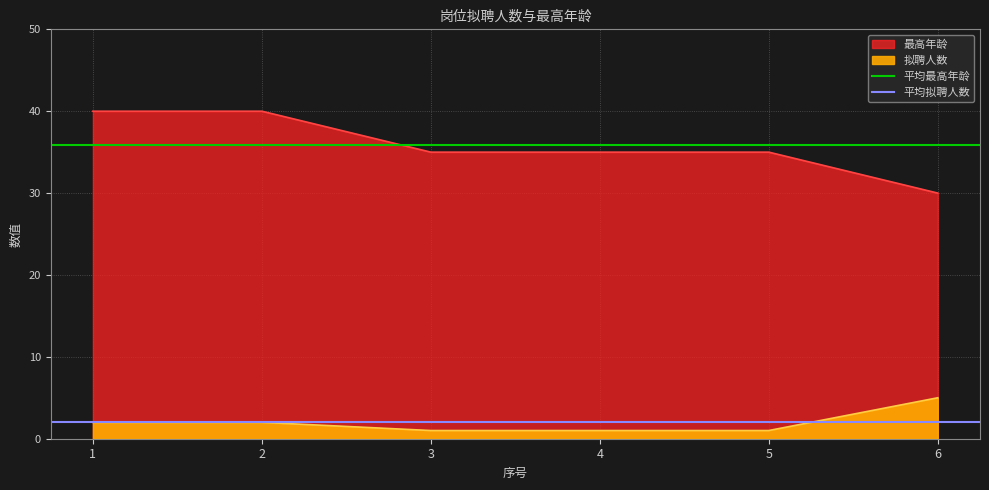

What is the sum of all 平均拟聘人数 values?

4.0